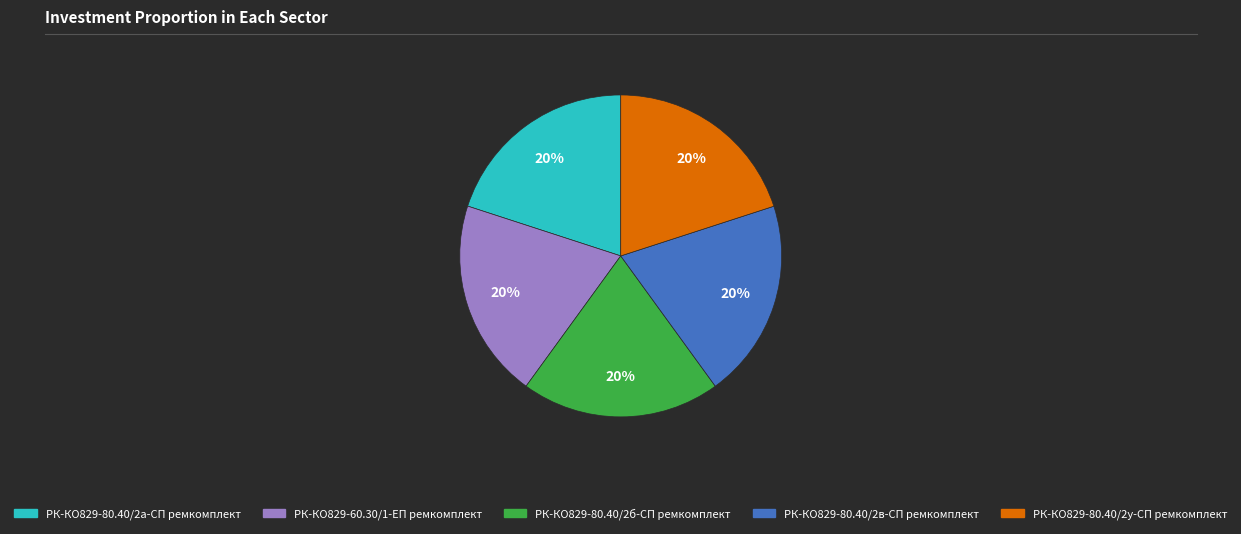

Do РК-КО829-80.40/2в-СП ремкомплект and РК-КО829-80.40/2а-СП ремкомплект together represent more than half of the pie?

No